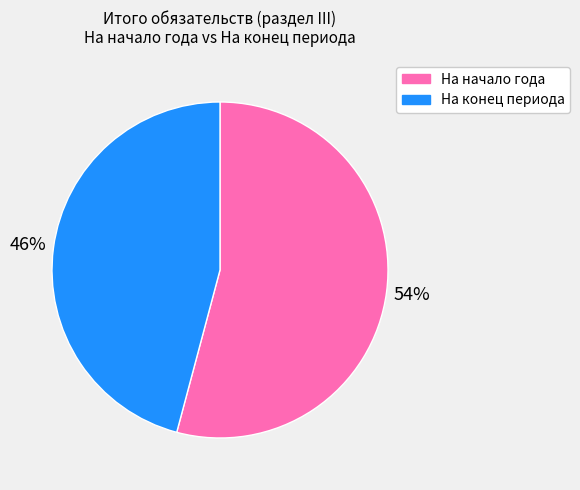

How many segments does this pie chart have?

2